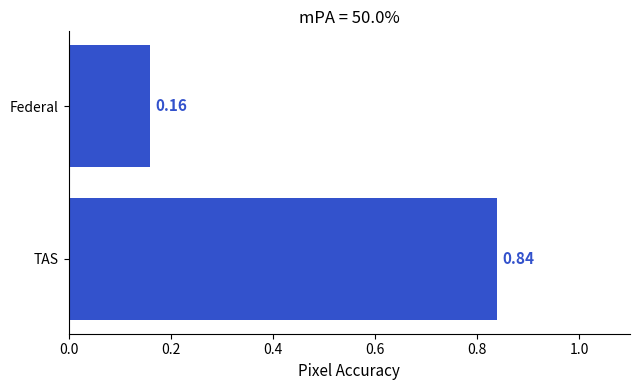

List the labels in order of value, largest first.

TAS, Federal